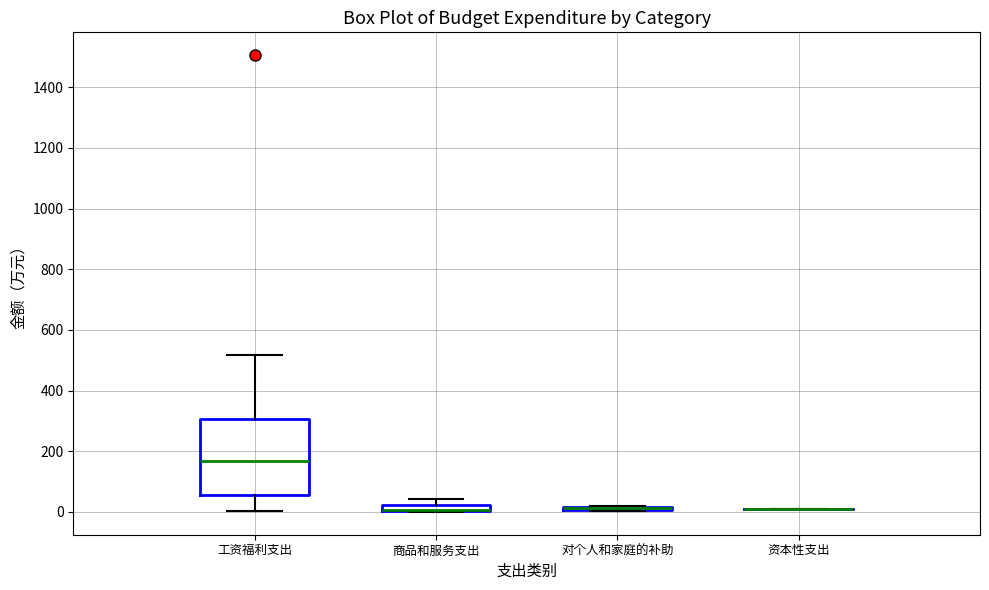

Comparing the boxes themselves (not the whiskers), which one is the tallest?

工资福利支出